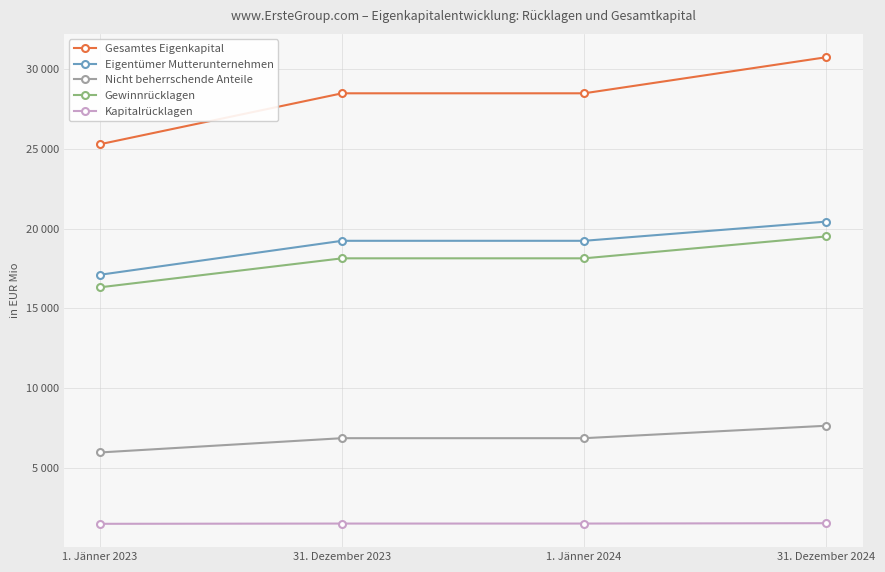

At which label does Gewinnrücklagen first exceed 18143?

31. Dezember 2024